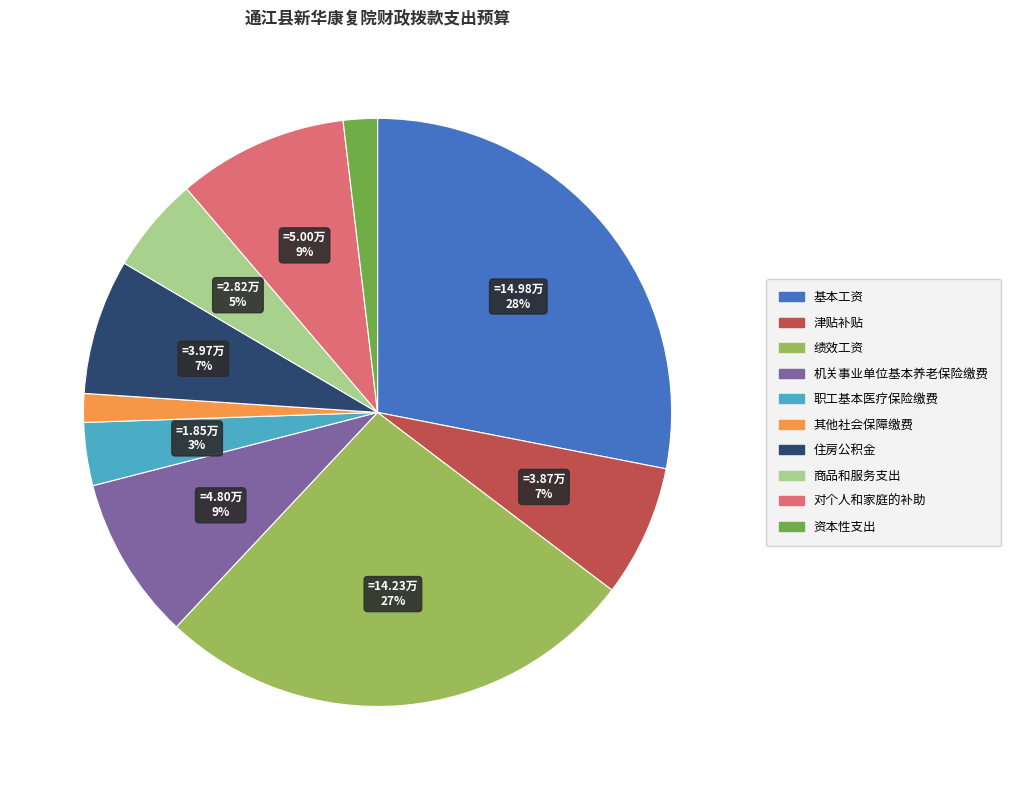

To the nearest percent, what is the average slice percentage?

10%